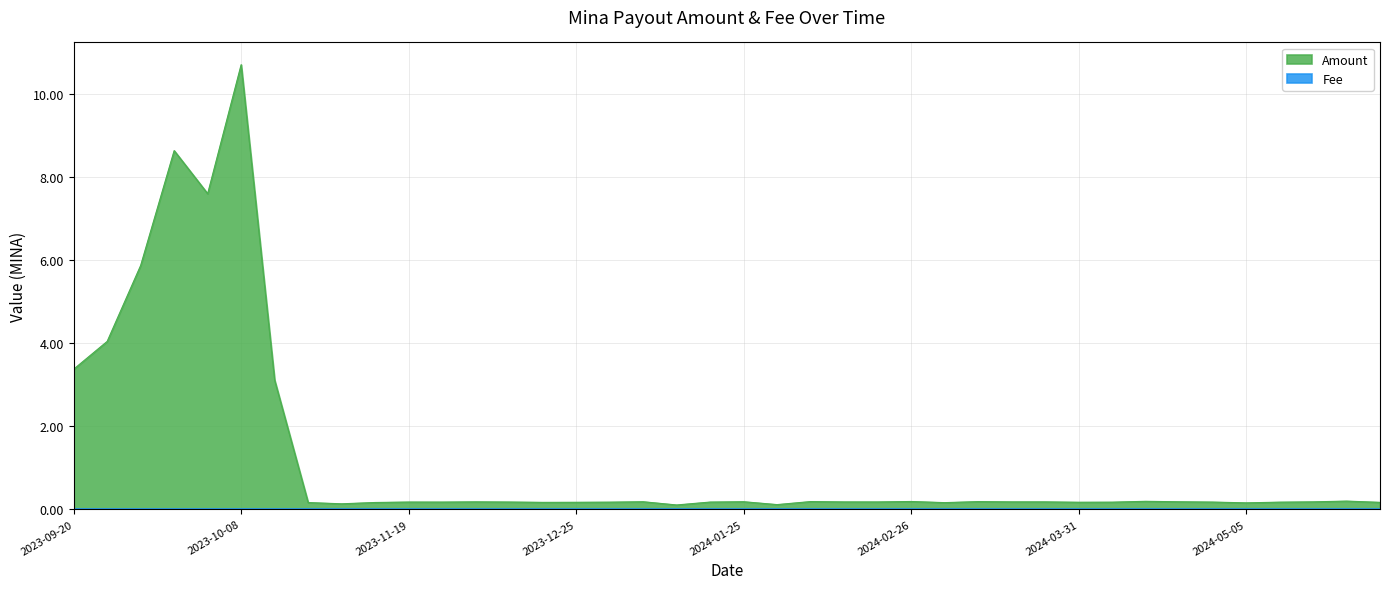

What is the difference between the second highest and second lowest values?

8.5